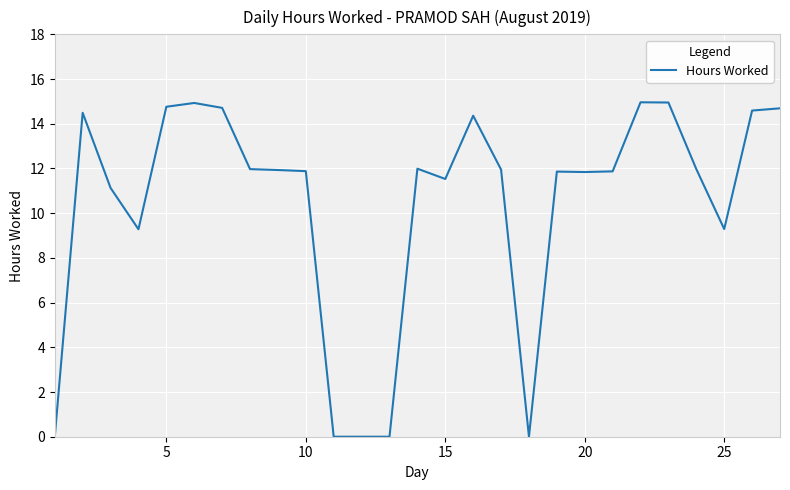

What is the difference between the maximum and minimum values?

15.0